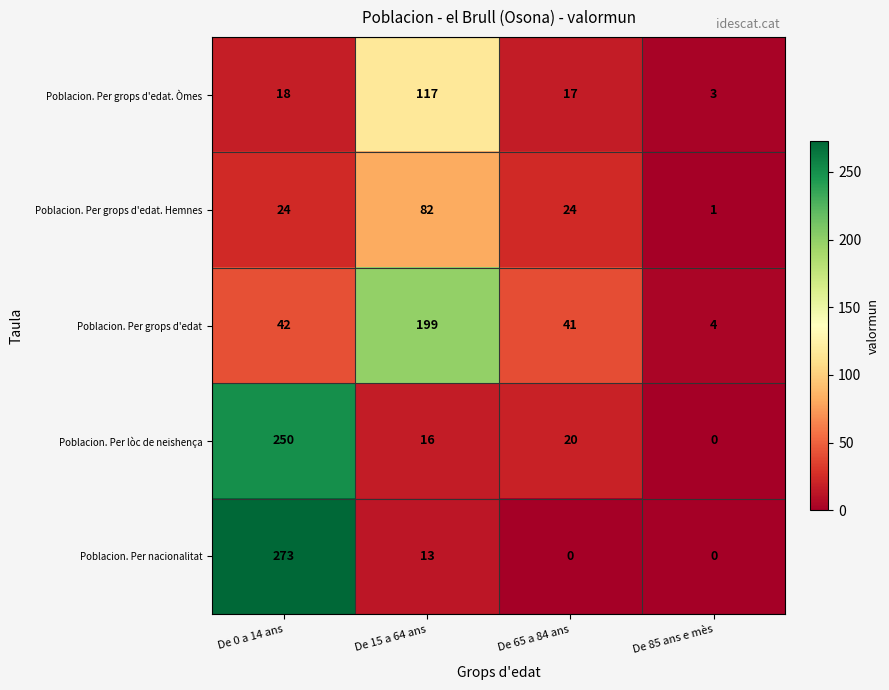

At which category is the sum across all series the highest?

De 0 a 14 ans